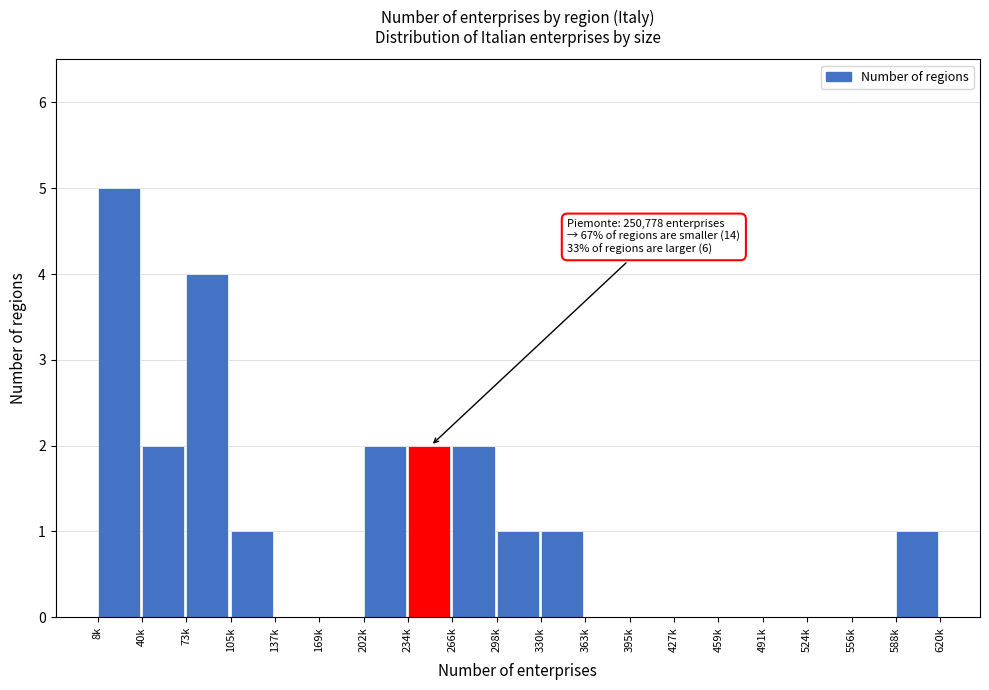

Reading left to right, what are all the values shown in this chart?

8k=5	40k=2	73k=4	105k=1	137k=0	169k=0	202k=2	234k=2	266k=2	298k=1	330k=1	363k=0	395k=0	427k=0	459k=0	491k=0	524k=0	556k=0	588k=1